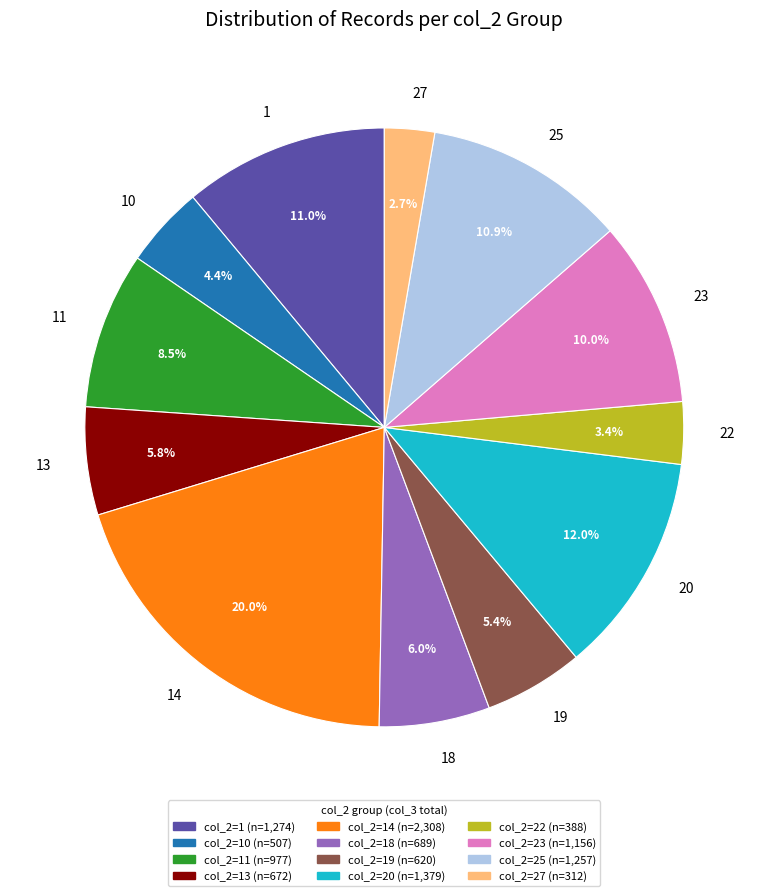

Approximately how many times larger is the value at 1 compared to 18?

1.8